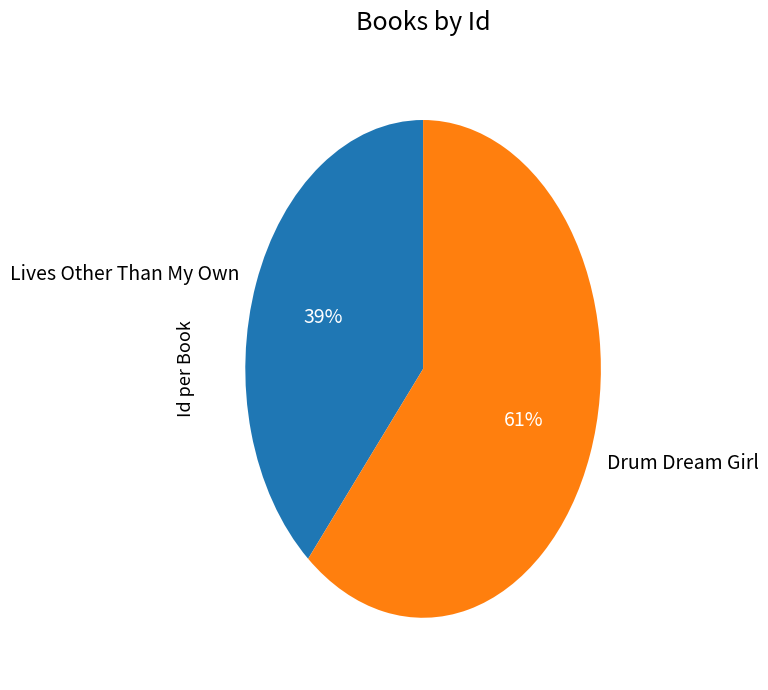

How many slices are in this pie chart?

2